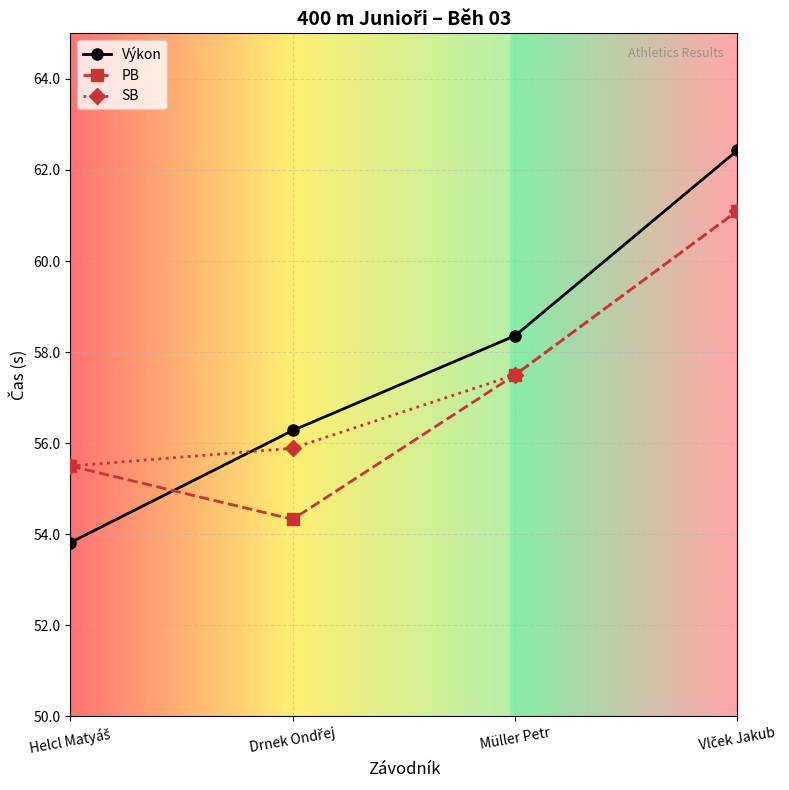

What value does the SB series have at Müller Petr?

57.5